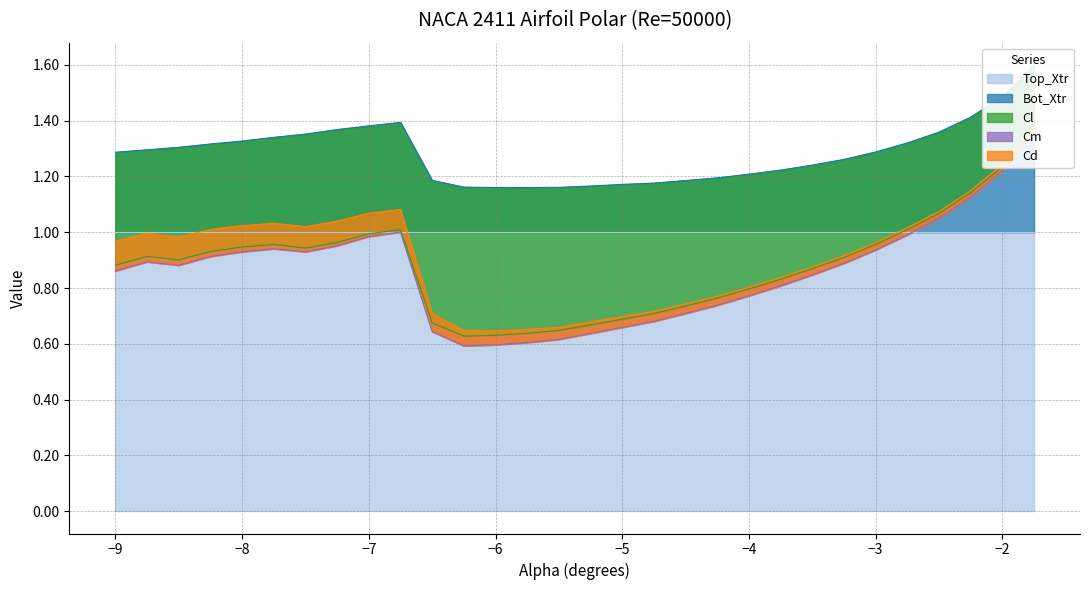

What is the label of the 23rd point from the right?

-7.25